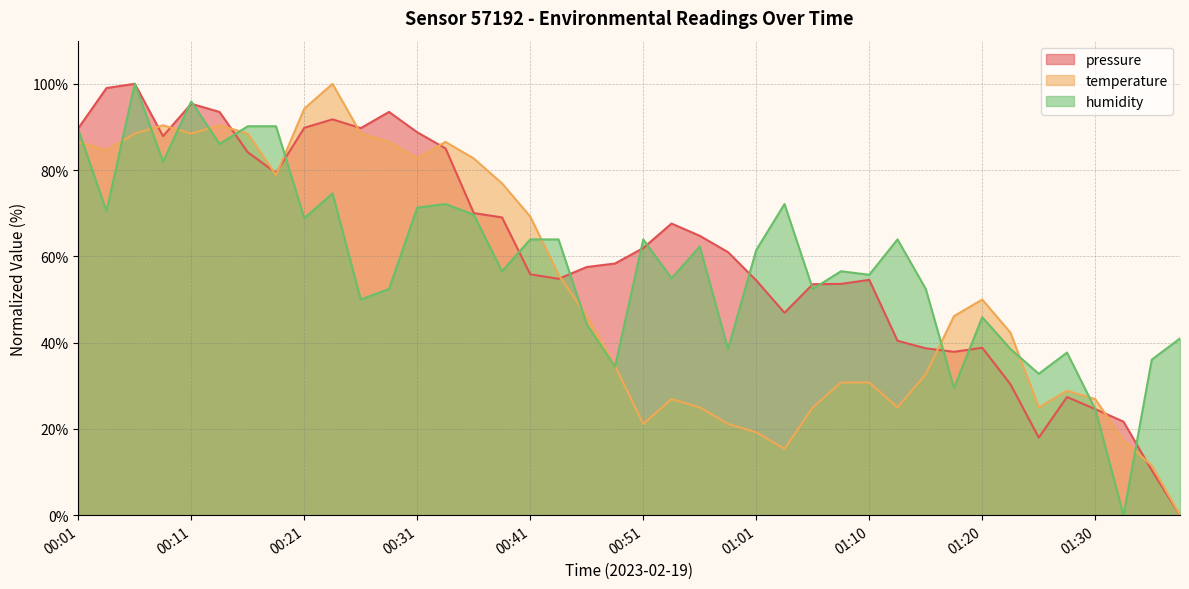

At which category does humidity reach its first local peak?

00:06